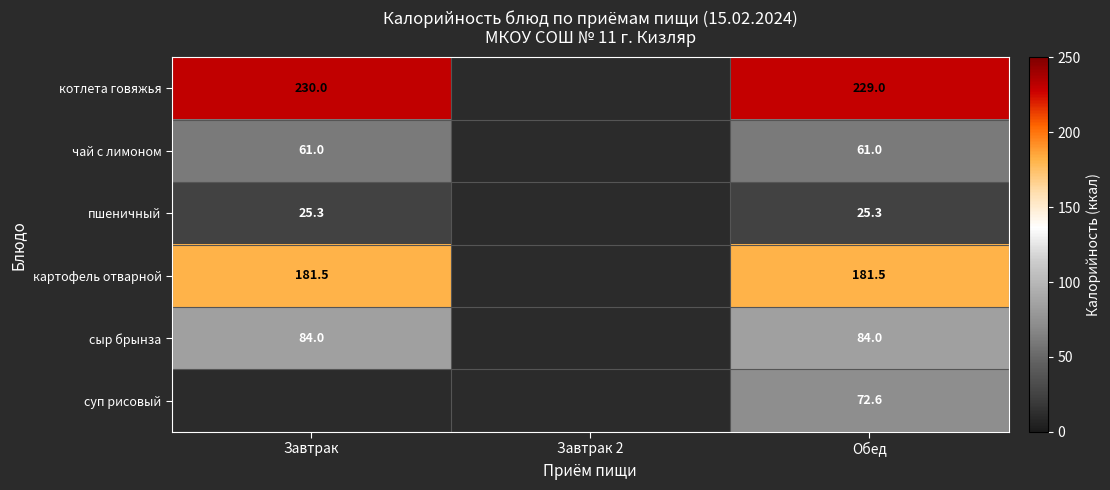

The value of пшеничный at Обед is 35.8. True or false?

False